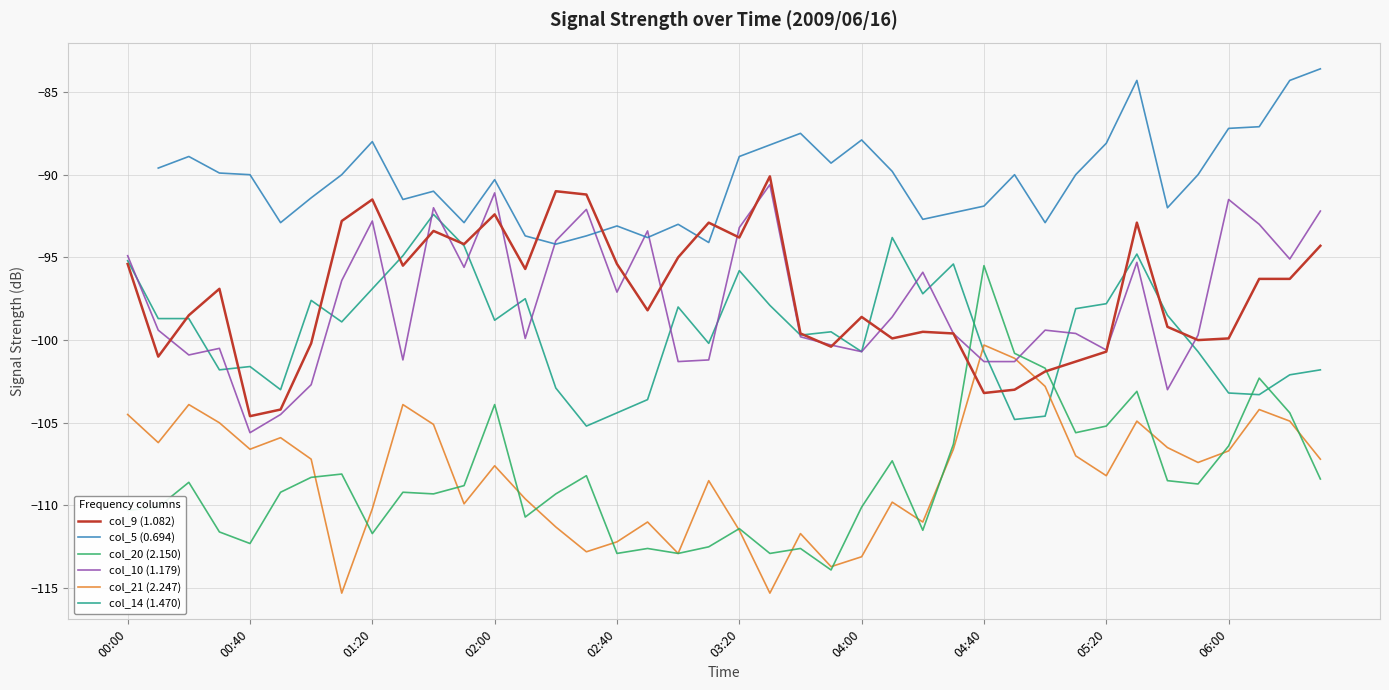

What is the approximate value of col_10 (1.179) at 15?

-92.1